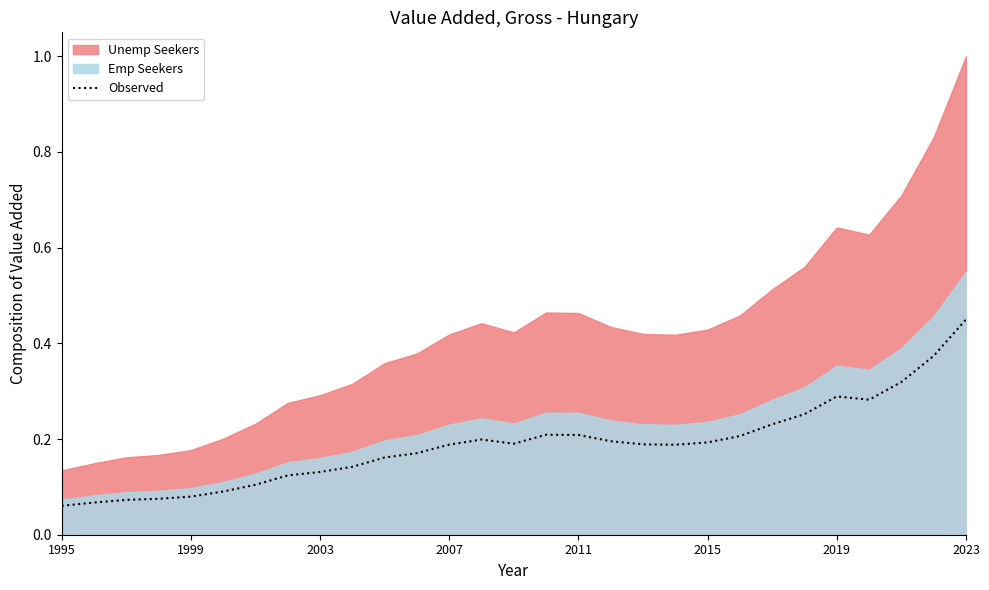

Does the chart have visible grid lines?

No